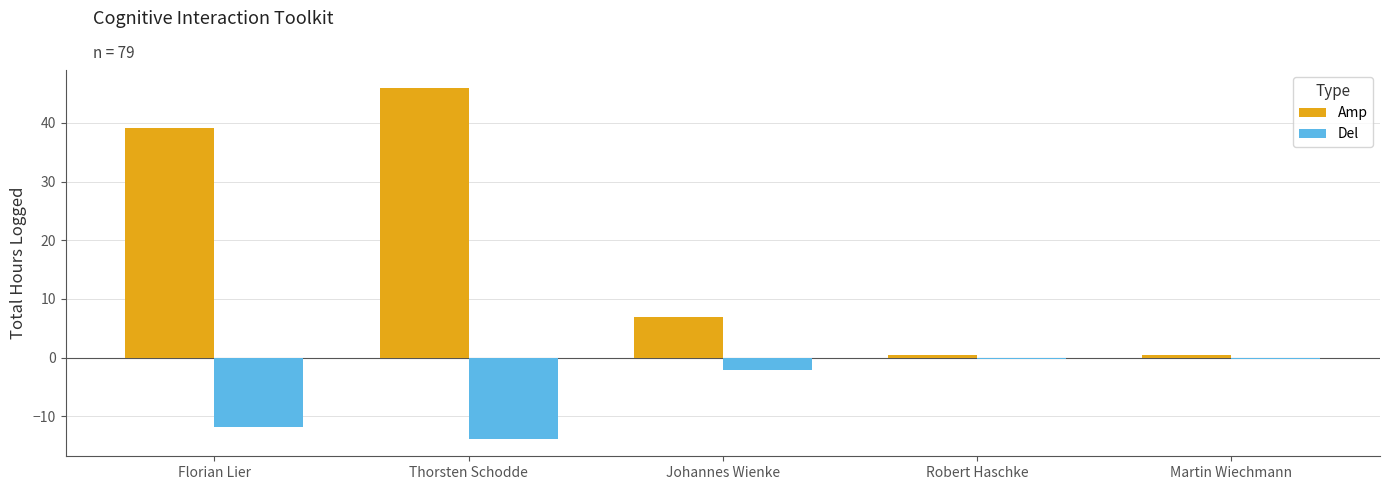

The value of Amp at Florian Lier is 62.9. True or false?

False